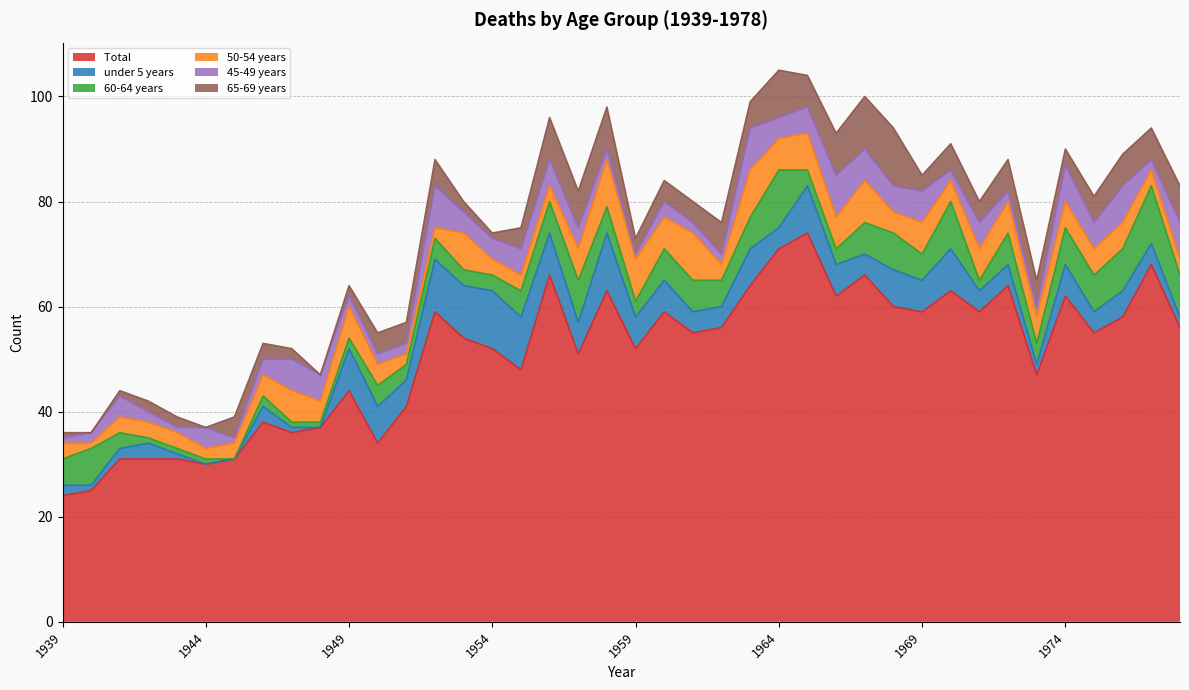

Rank the series at 1960 from lowest to highest value.

45-49 years, 65-69 years, under 5 years, 60-64 years, 50-54 years, Total 